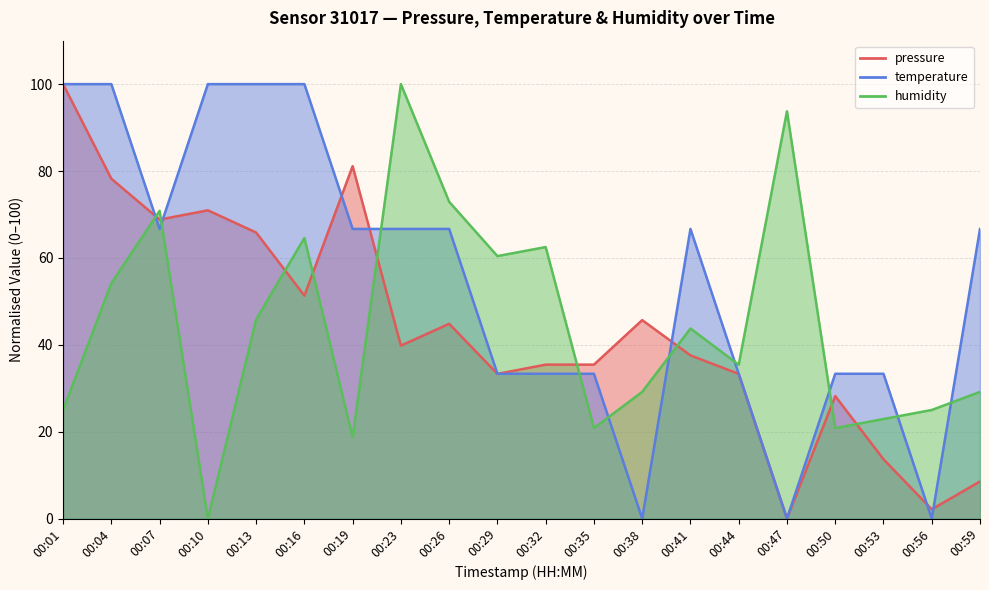

Rank the series at 00:32 from lowest to highest value.

temperature, pressure, humidity